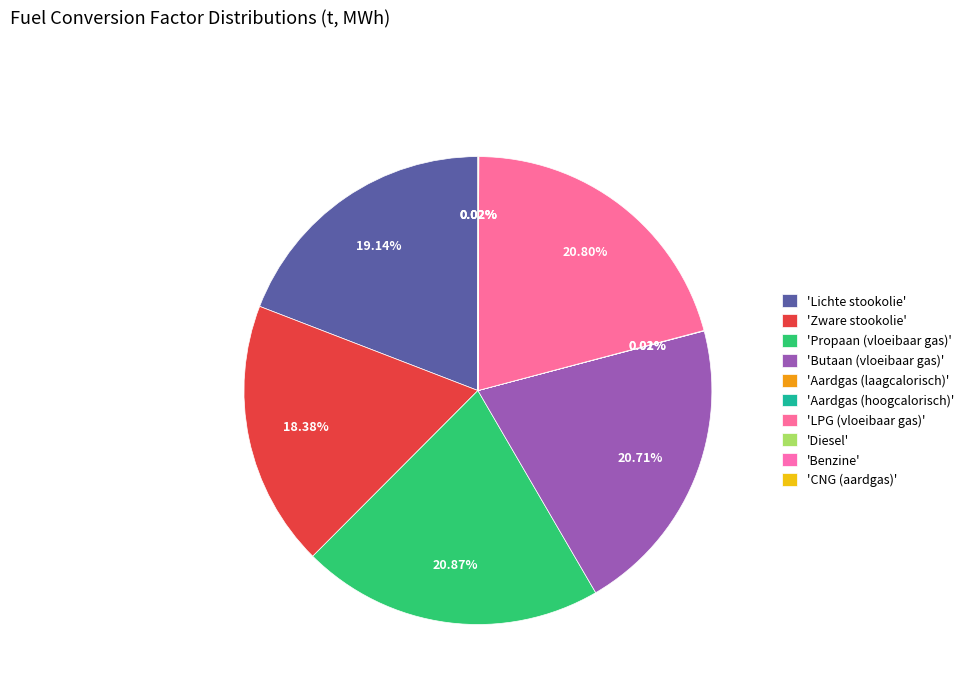

How many slices are in this pie chart?

10